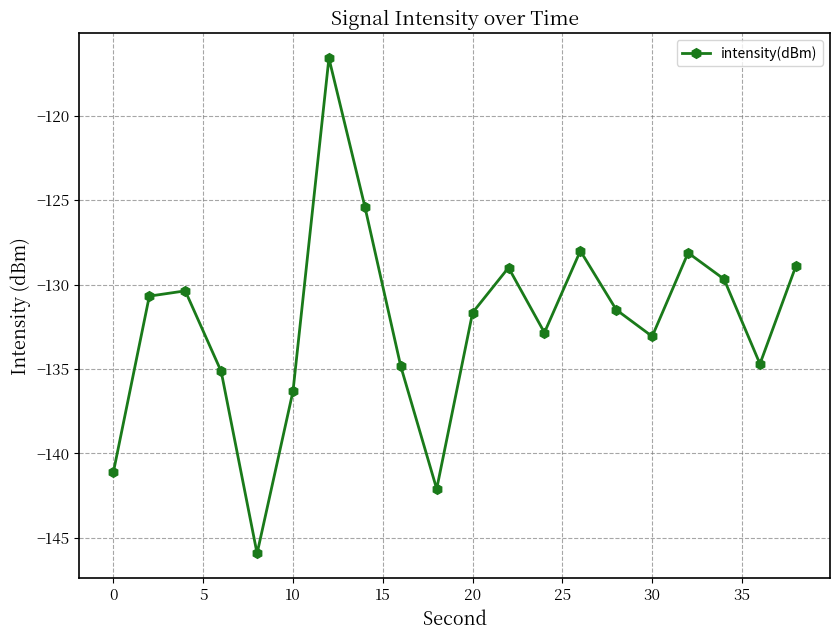

Is this an area chart (filled region under the line)?

No